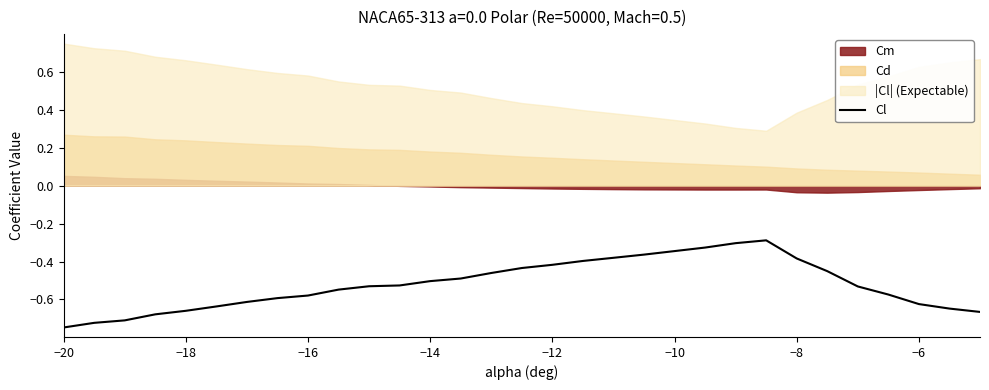

How many points are higher than both their immediate neighbors (excluding endpoints)?

1